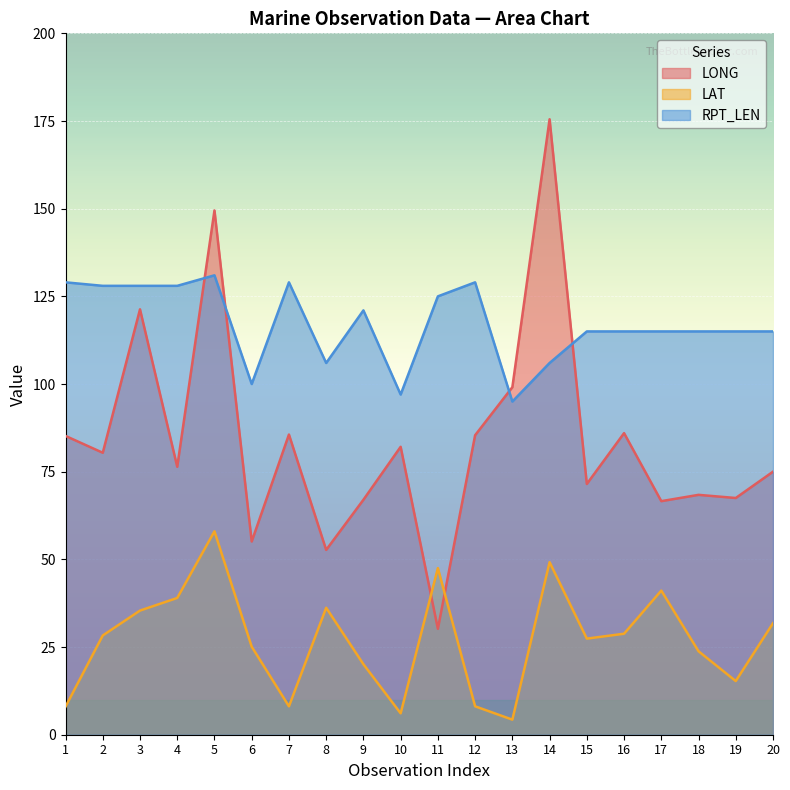

What is the sum of all RPT_LEN values?

2342.0